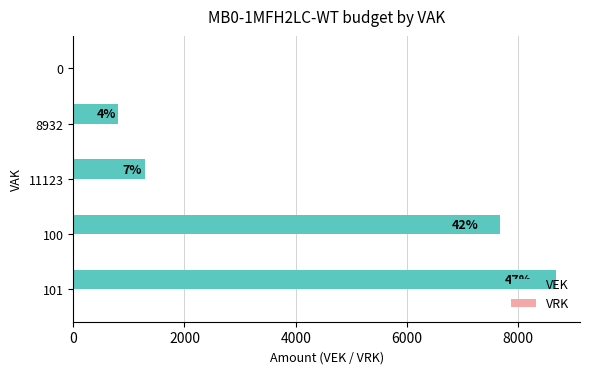

Are the bars horizontal?

Yes